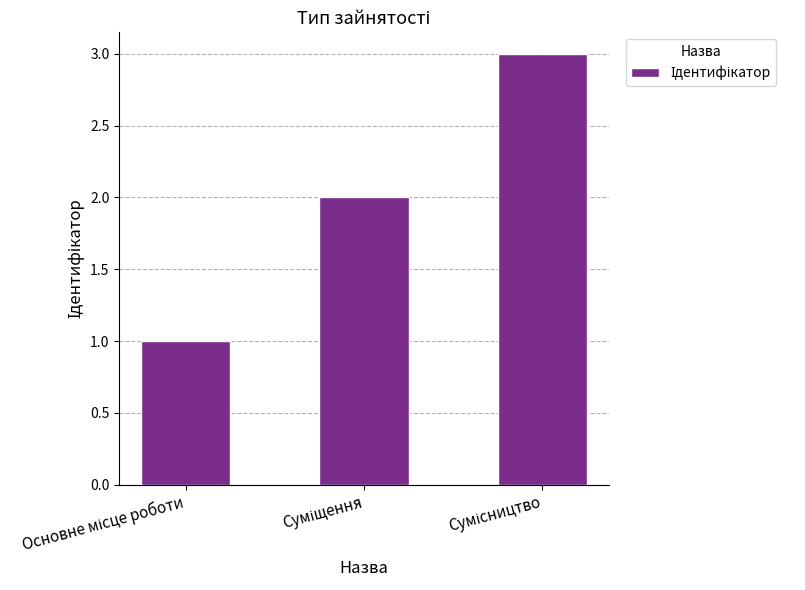

Does the chart contain any negative values?

No